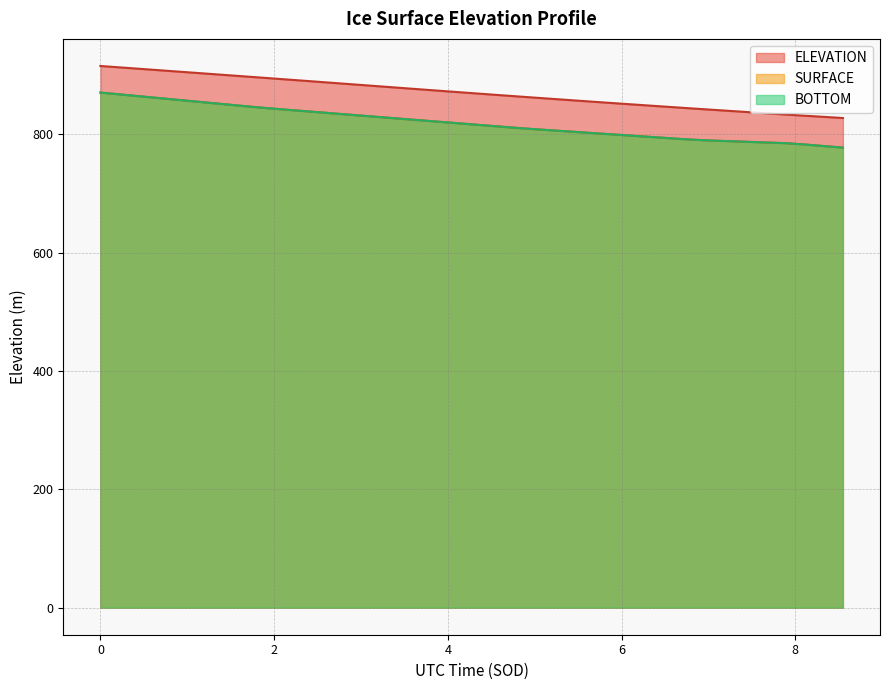

What is the value of the SURFACE point at the 34th from the left?

788.2